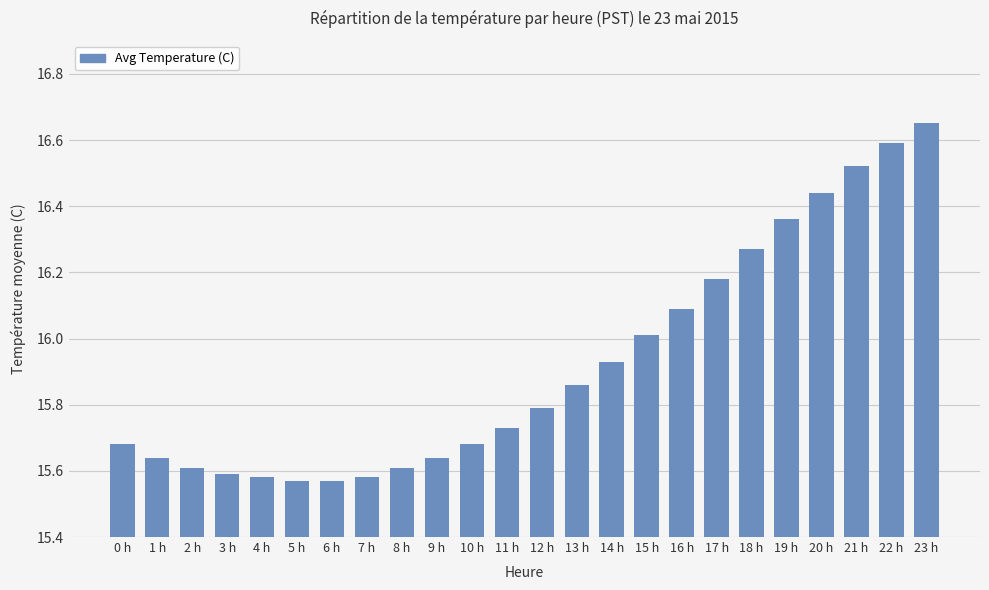

Between 11 h and 1 h, which is larger?

11 h